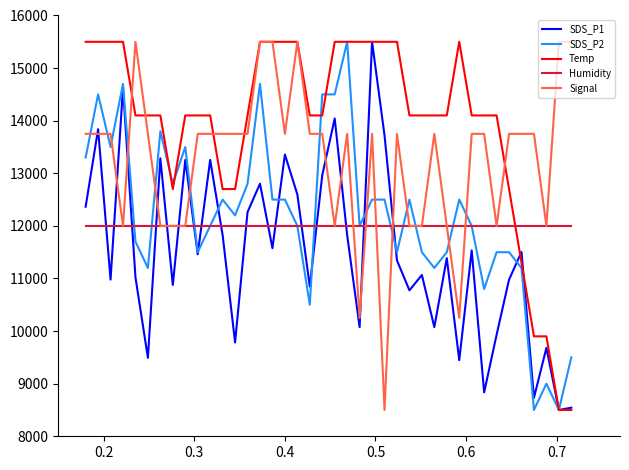

What is the highest value of the Humidity series?

12000.0